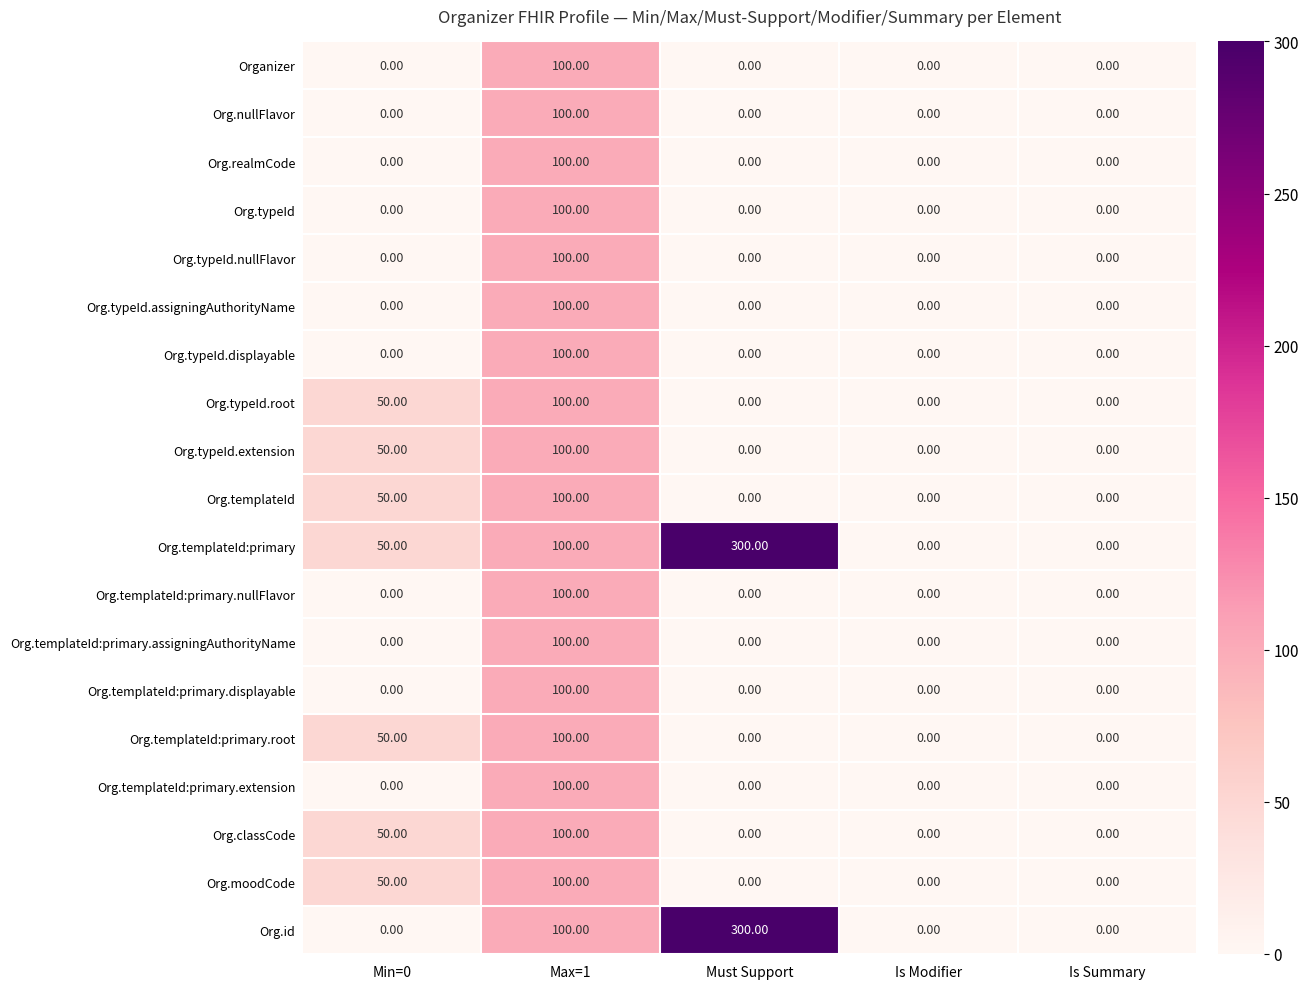

Between Min=0 and Must Support, which series saw the biggest shift?

Org.id